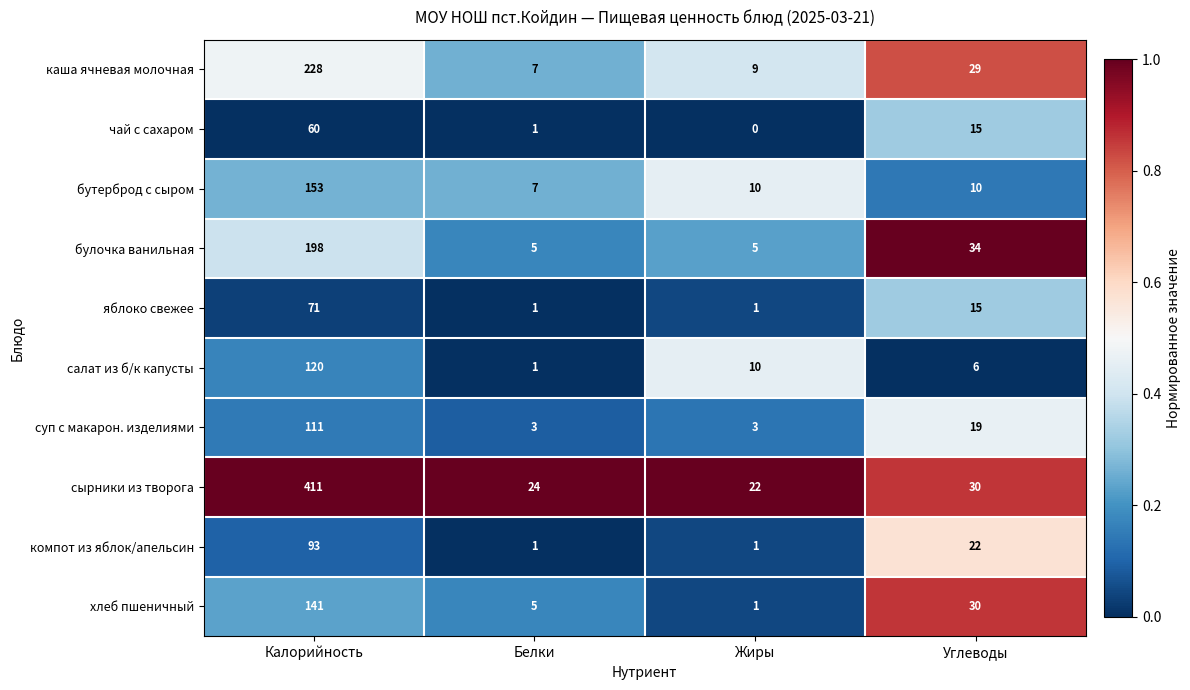

Is the value of чай с сахаром at Белки greater than the value of каша ячневая молочная at Белки?

No